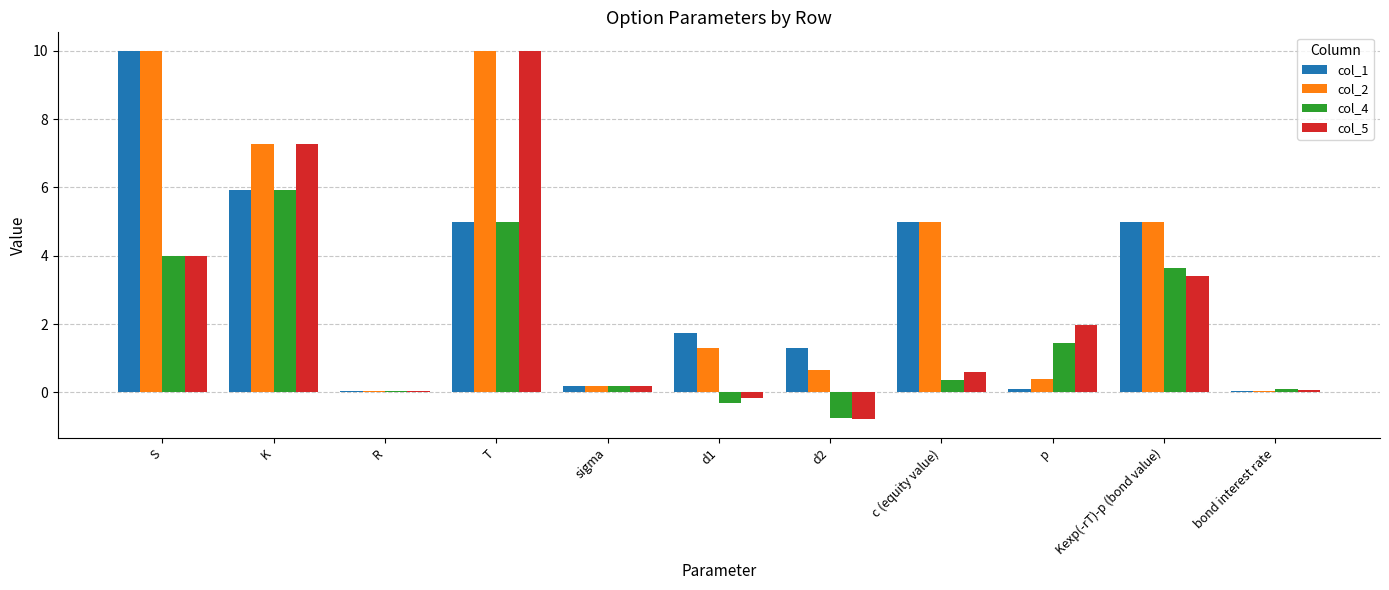

Is it true that col_2 equals 2.8 at T?

False